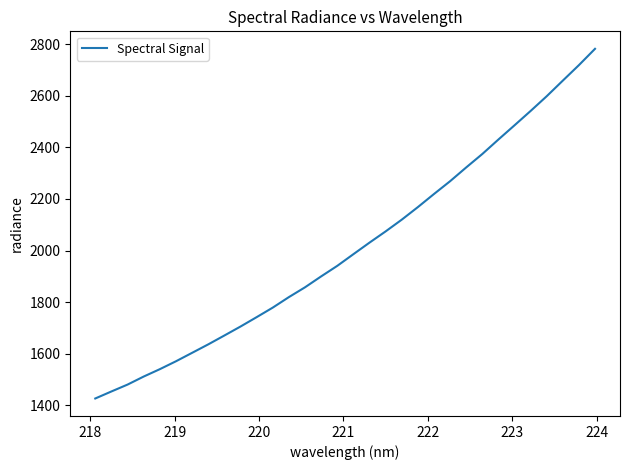

What is the smallest value displayed?

1426.4